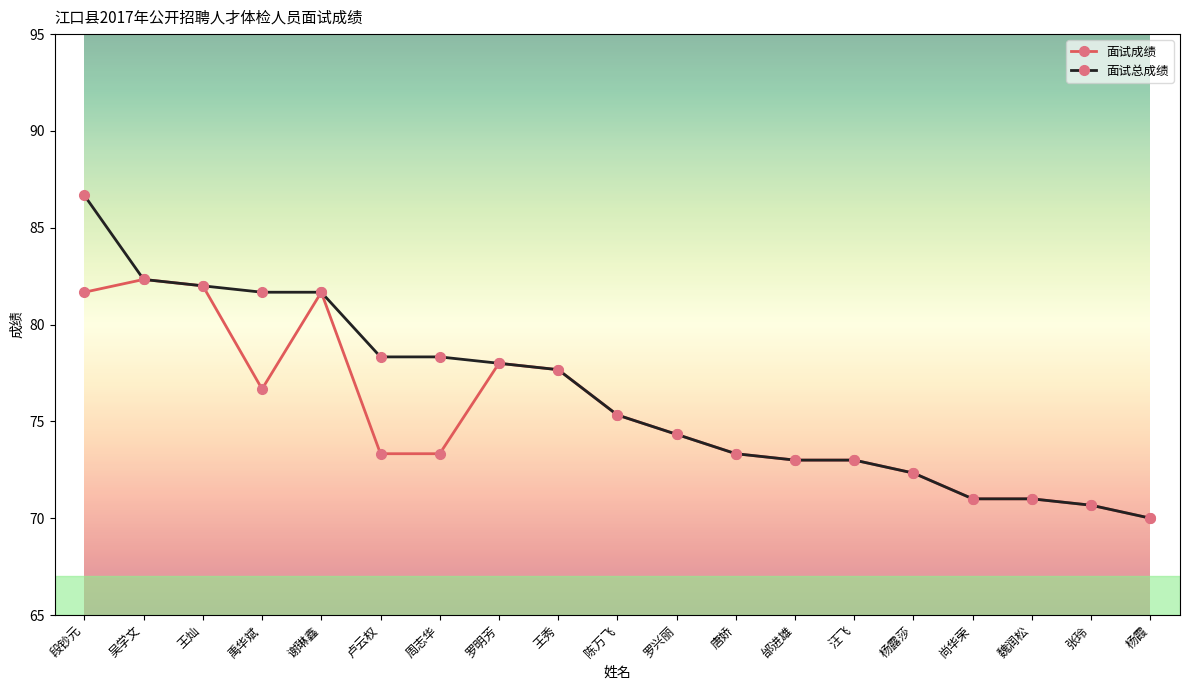

Rank the series by their maximum value, from highest to lowest.

面试总成绩, 面试成绩